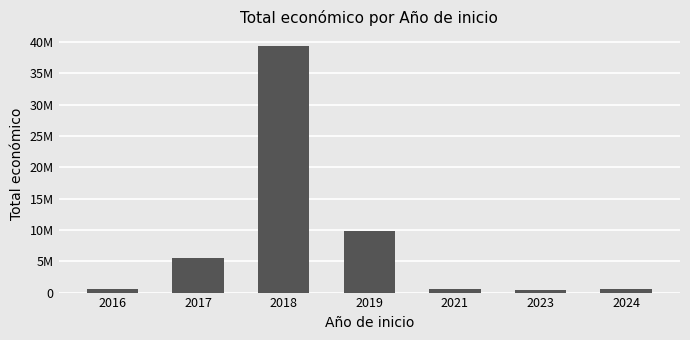

Does the chart contain any negative values?

No